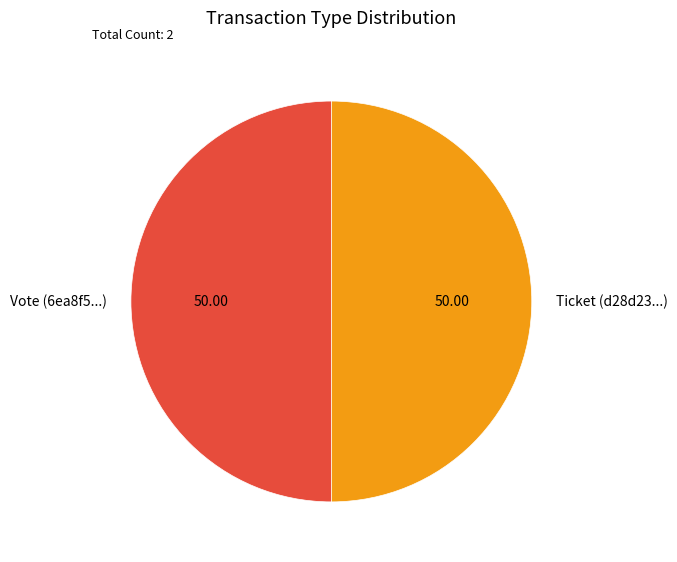

Do Vote (6ea8f5...) and Ticket (d28d23...) together represent more than half of the pie?

Yes